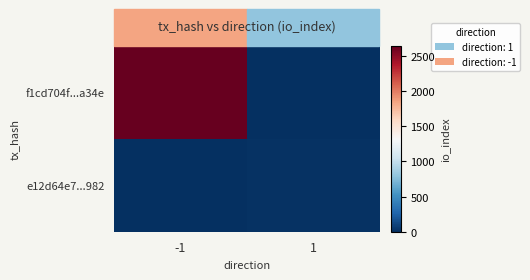

Which series changed the most between -1 and 1?

f1cd704f...a34e